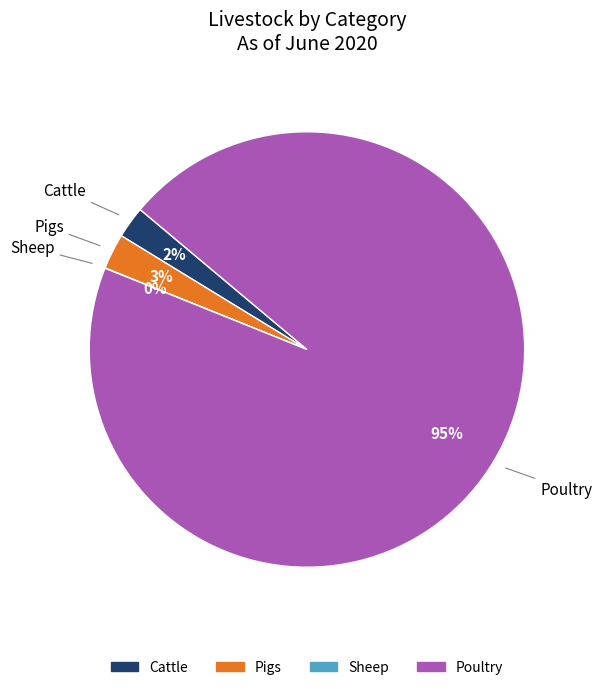

To the nearest percent, what is the difference between the largest and smallest slice percentages?

95%